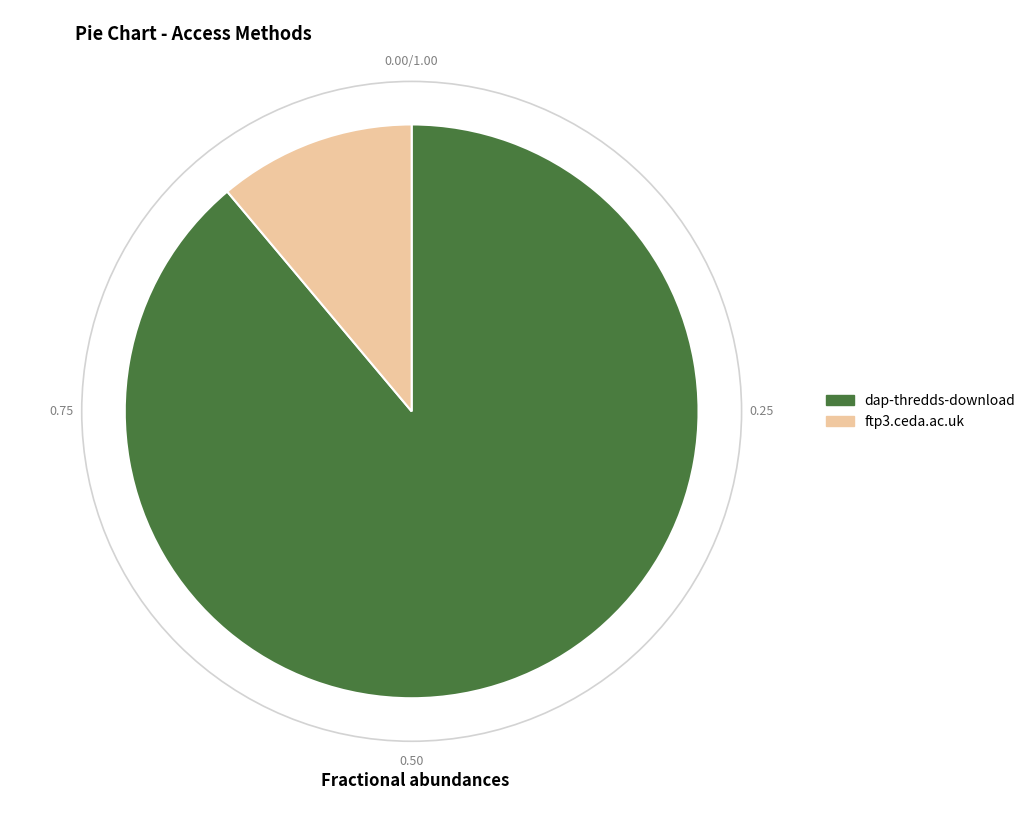

Rank the categories by value from highest to lowest.

dap-thredds-download, ftp3.ceda.ac.uk